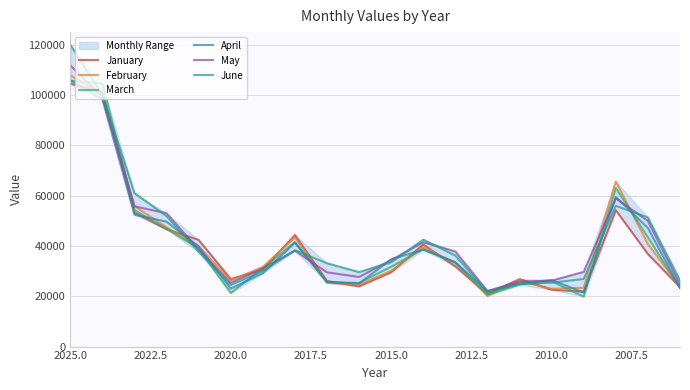

The January series shows 55298.8 at 2015.0. True or false?

False